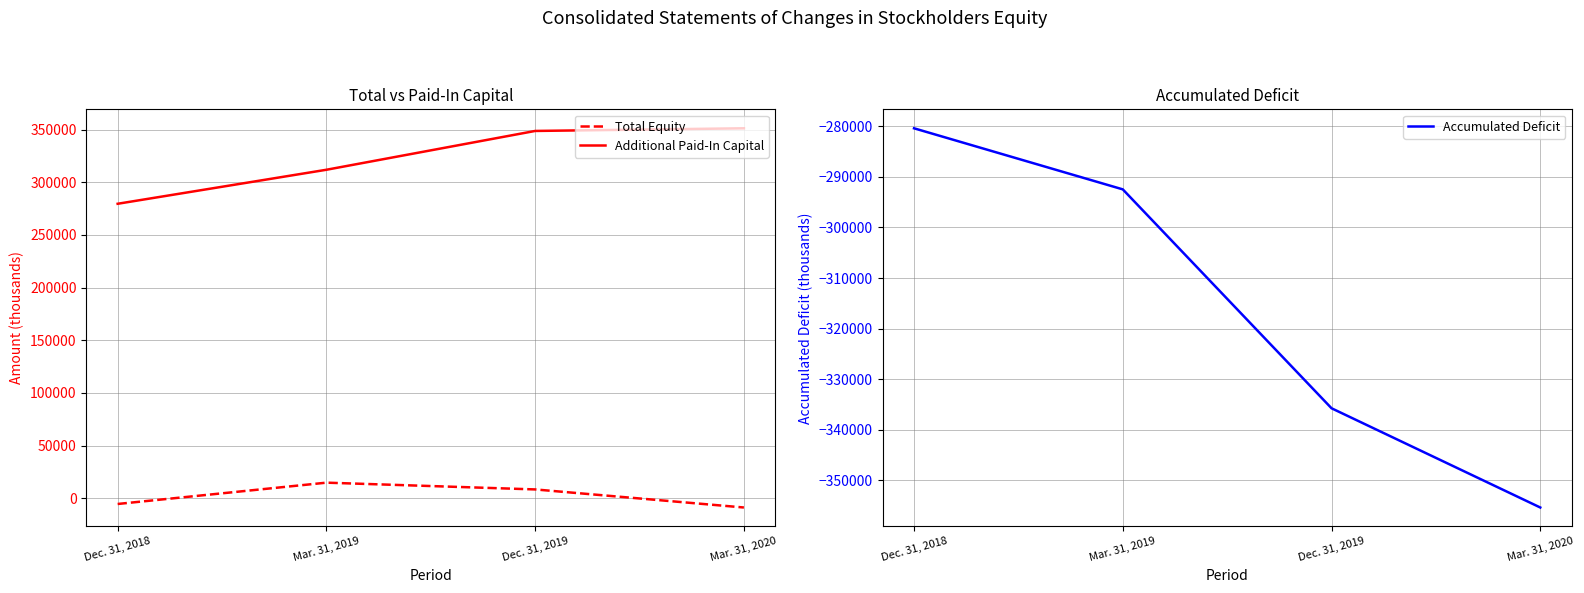

Is the value of Accumulated Deficit at Mar. 31, 2020 greater than the value of Total Equity at Mar. 31, 2020?

No